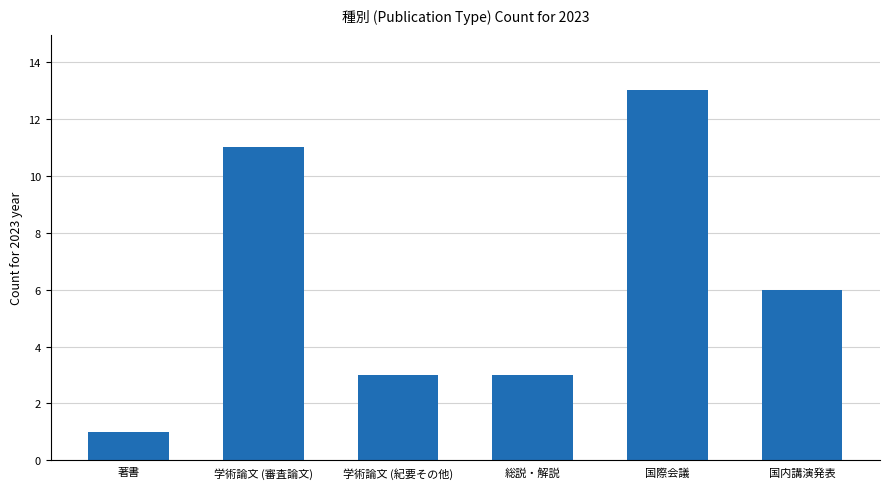

What is the label of the 1st bar from the right?

国内講演発表